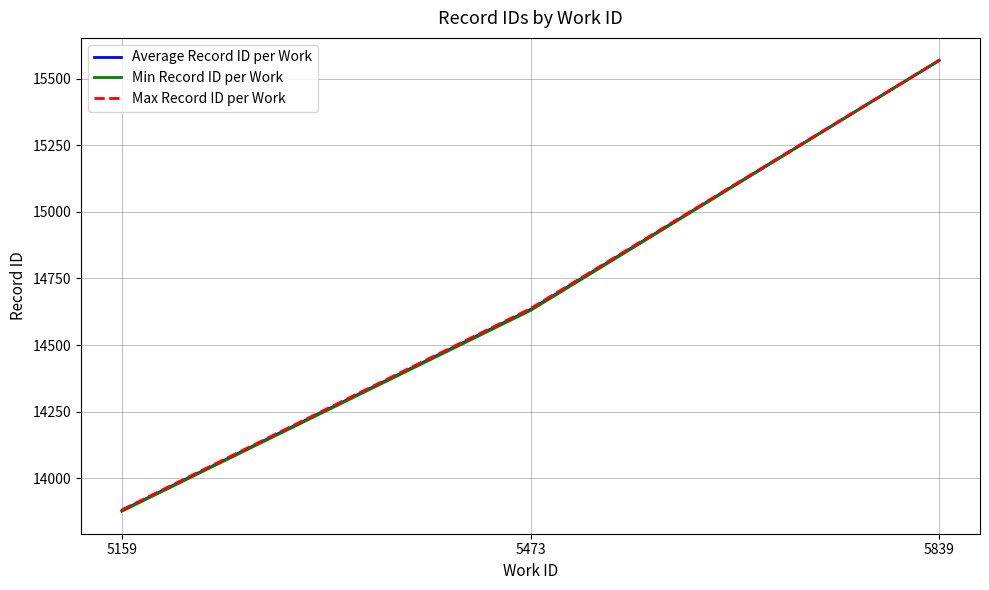

List the labels in order of Min Record ID per Work value, largest first.

5839, 5473, 5159